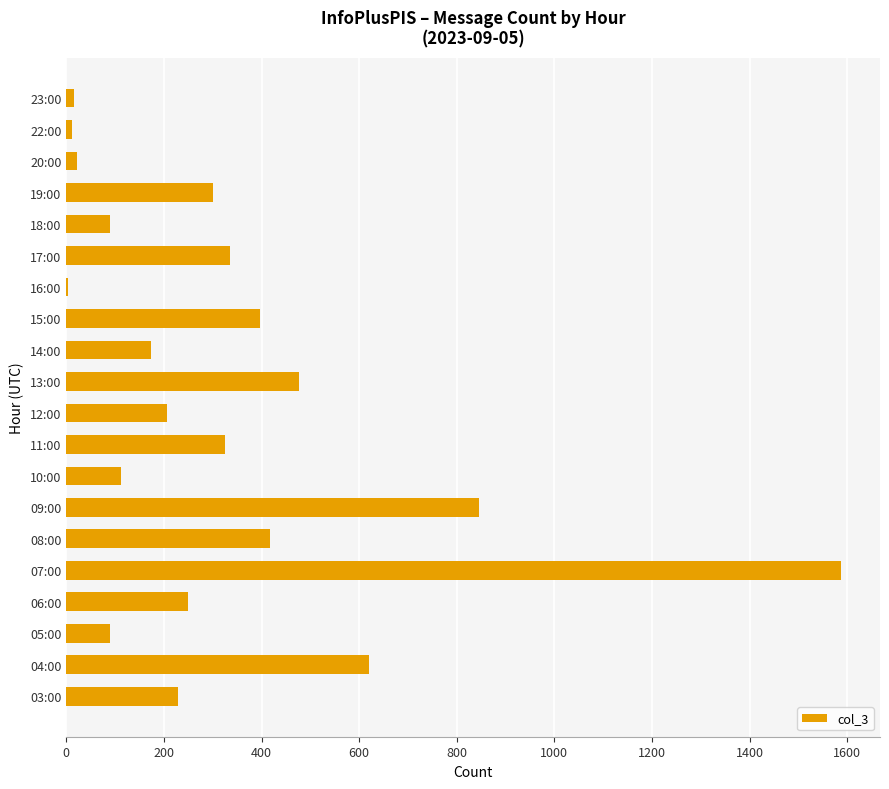

Where is the data nearest to the value 796?

09:00